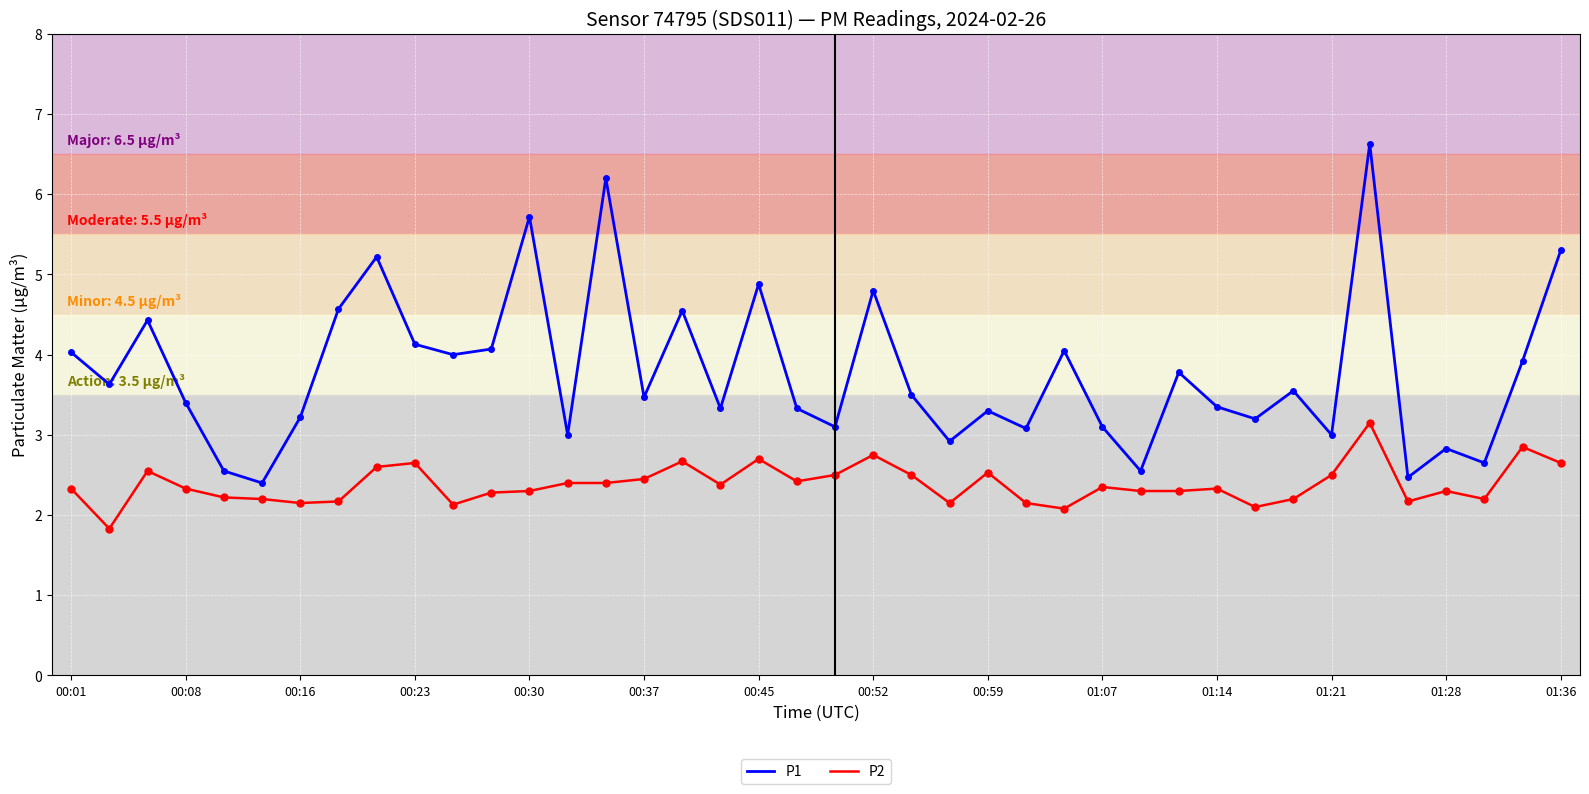

Which series has the largest total across all categories?

P1